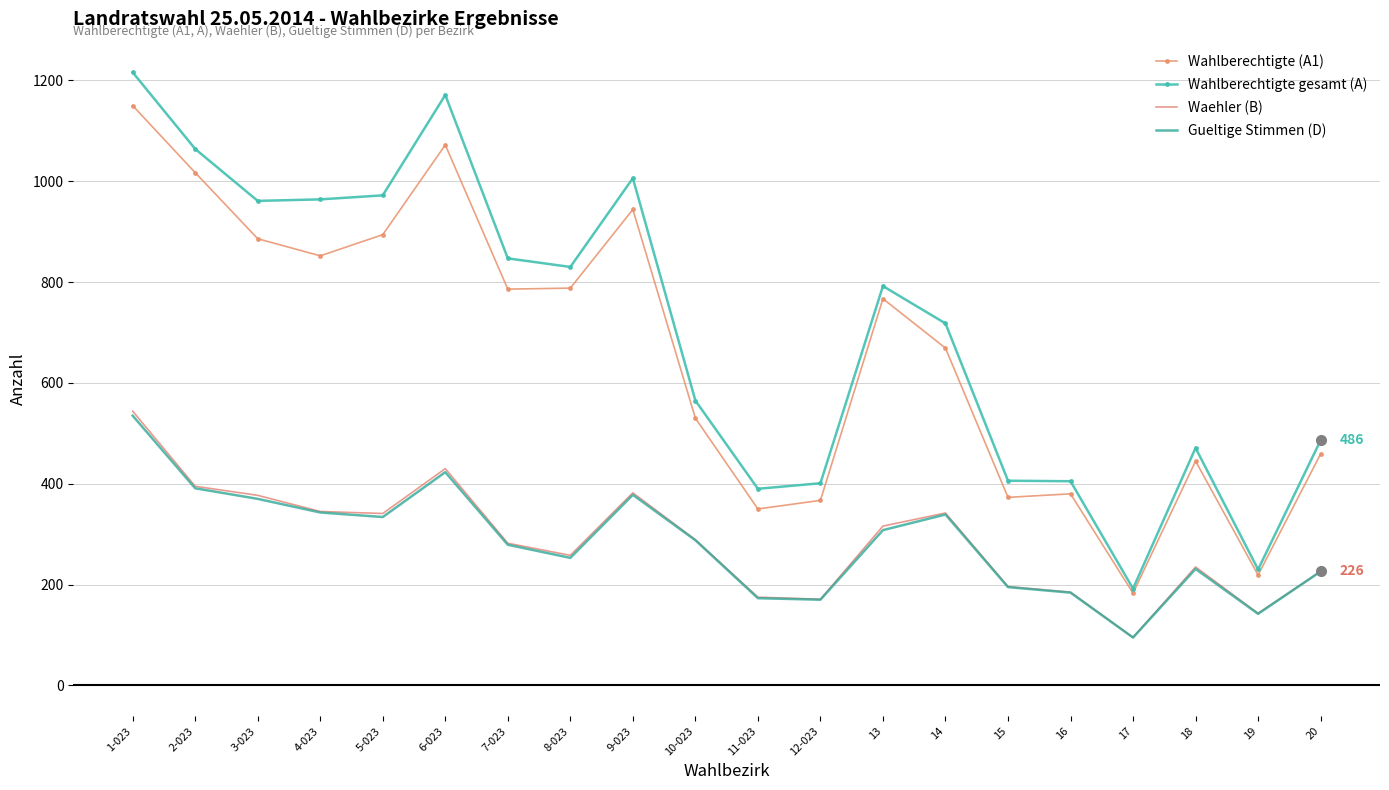

The Wahlberechtigte (A1) series shows 90 at 19. True or false?

False